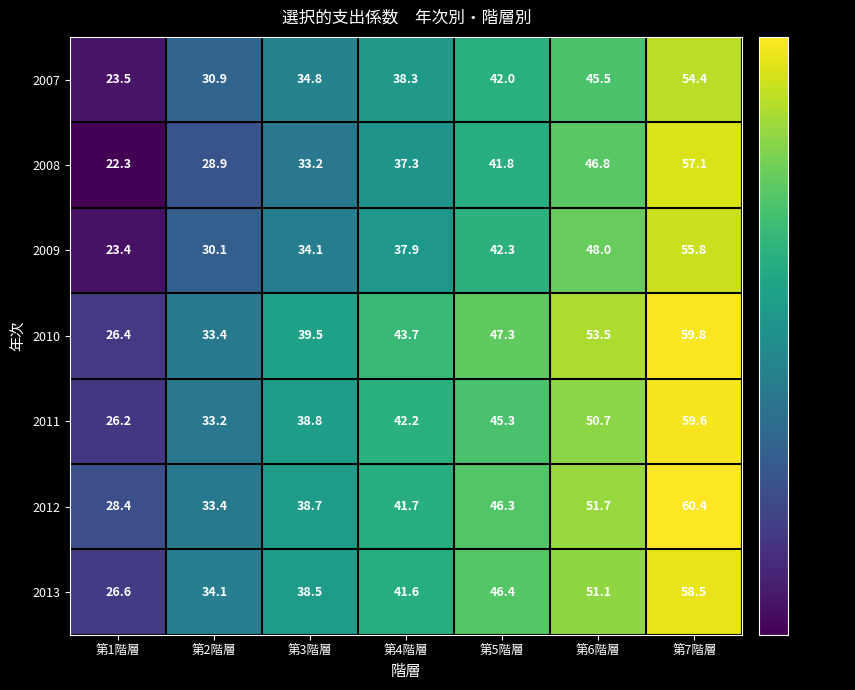

The value of 2010 at 第7階層 is 59.8. True or false?

True